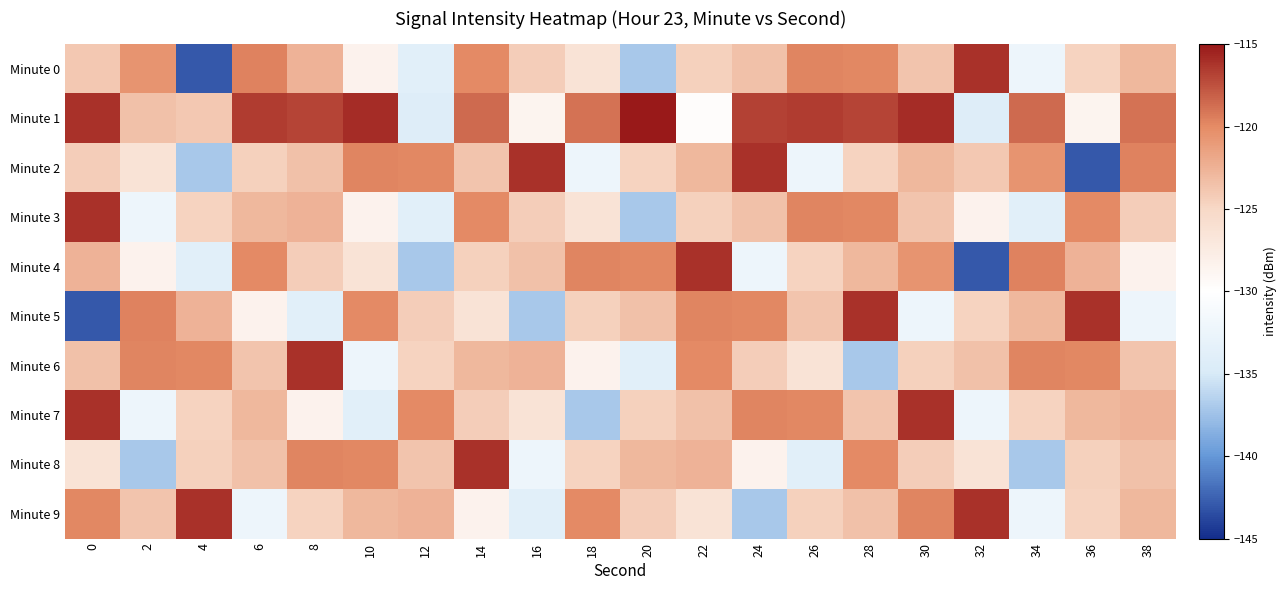

What is the greatest value displayed?

-115.0